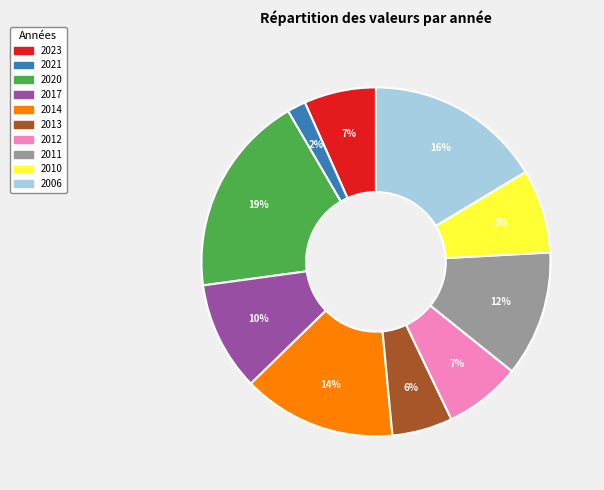

Which has a higher value, 2021 or 2010?

2010